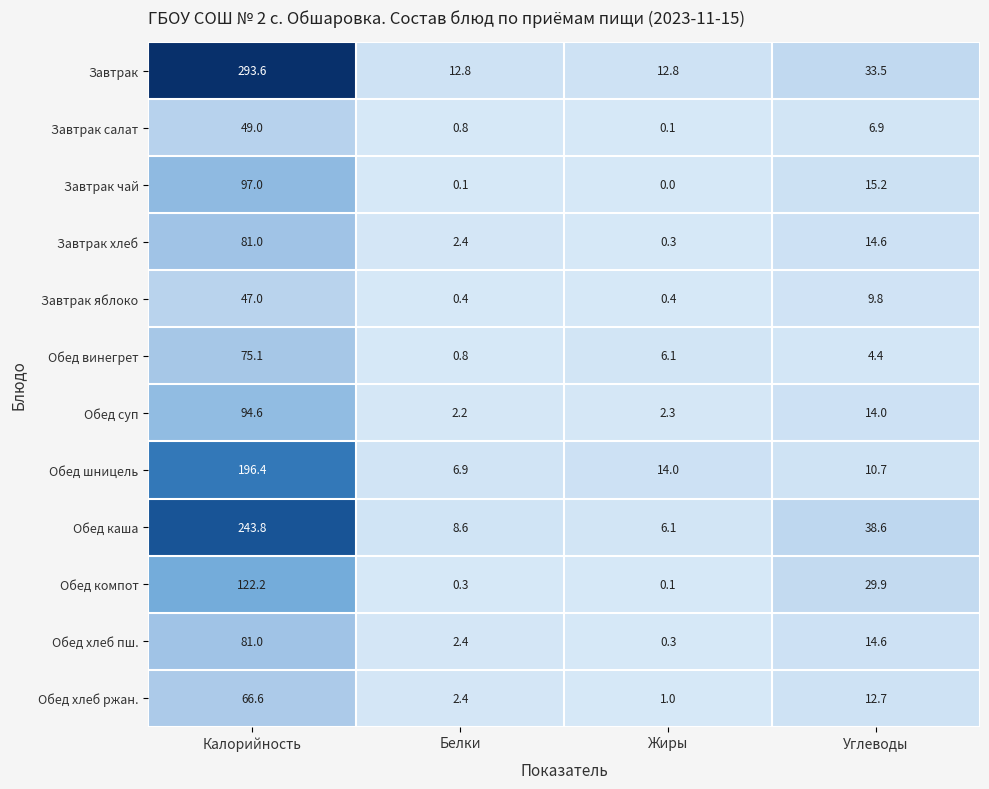

Rank the categories by Обед винегрет value from lowest to highest.

Белки, Углеводы, Жиры, Калорийность